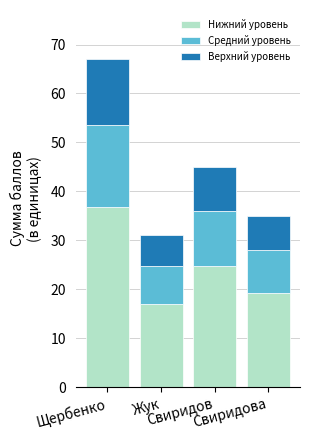

Are the bars horizontal?

No